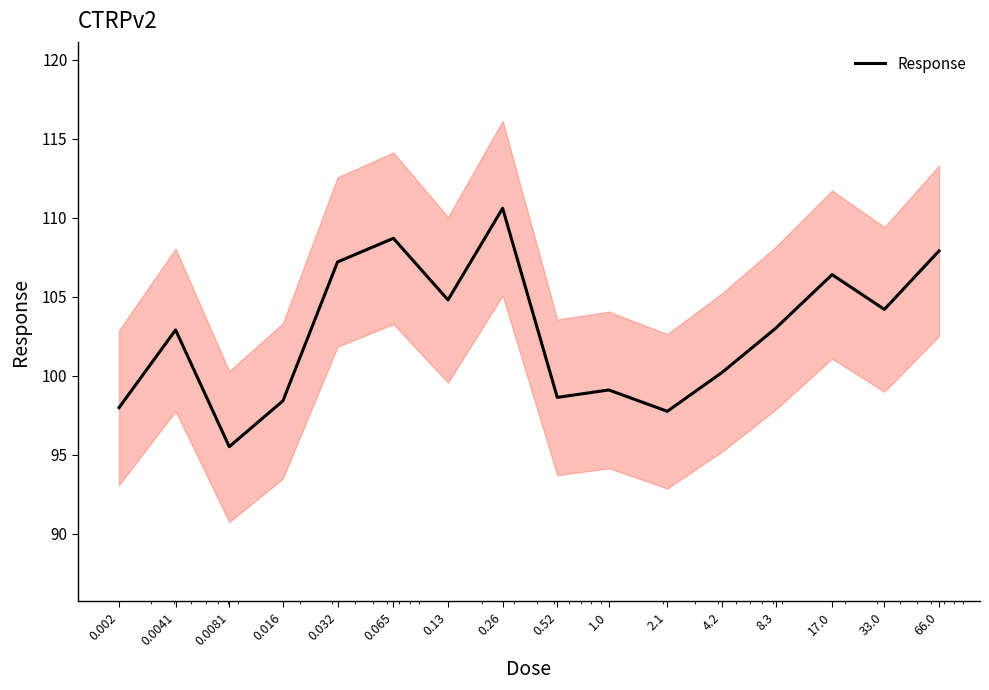

What is the minimum value shown in the chart?

95.5